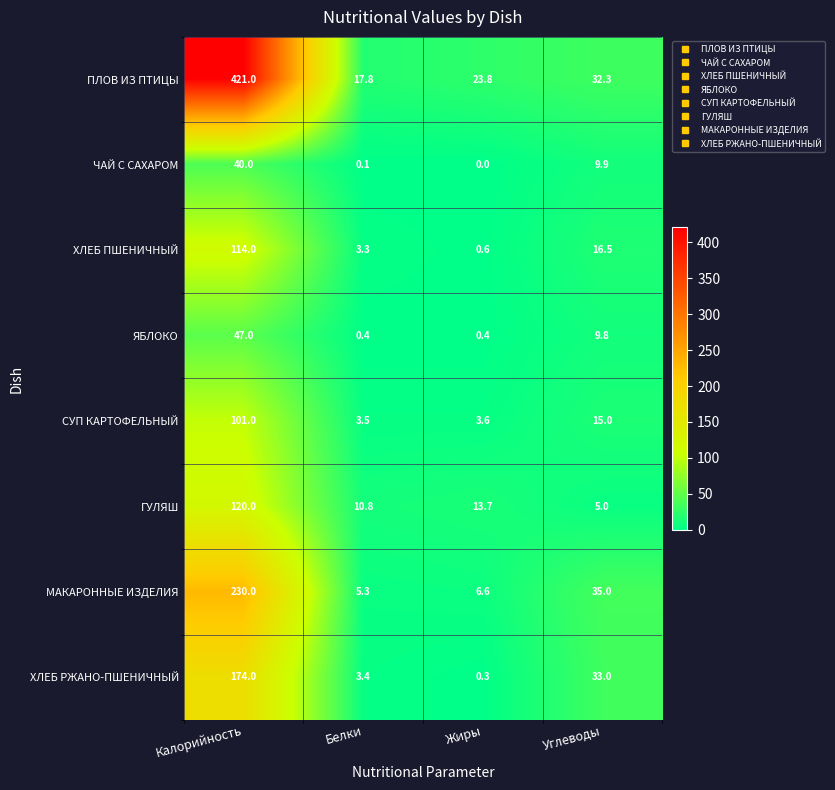

At which label does ГУЛЯШ first exceed 13?

Калорийность